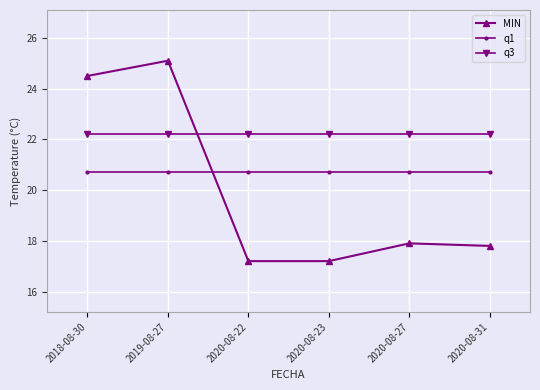

Which series changed the most between 2019-08-27 and 2020-08-31?

MIN